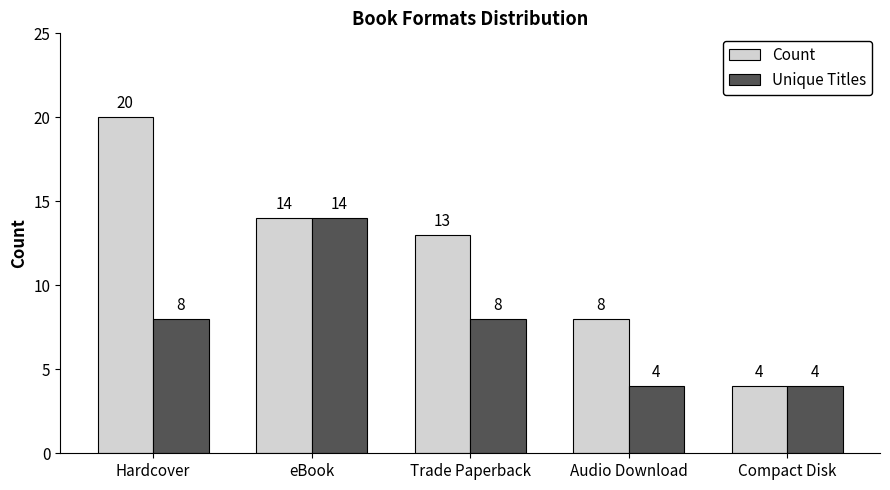

Reading right to left, transcribe all the data shown in this chart.

Count: 4	8	13	14	20
Unique Titles: 4	4	8	14	8